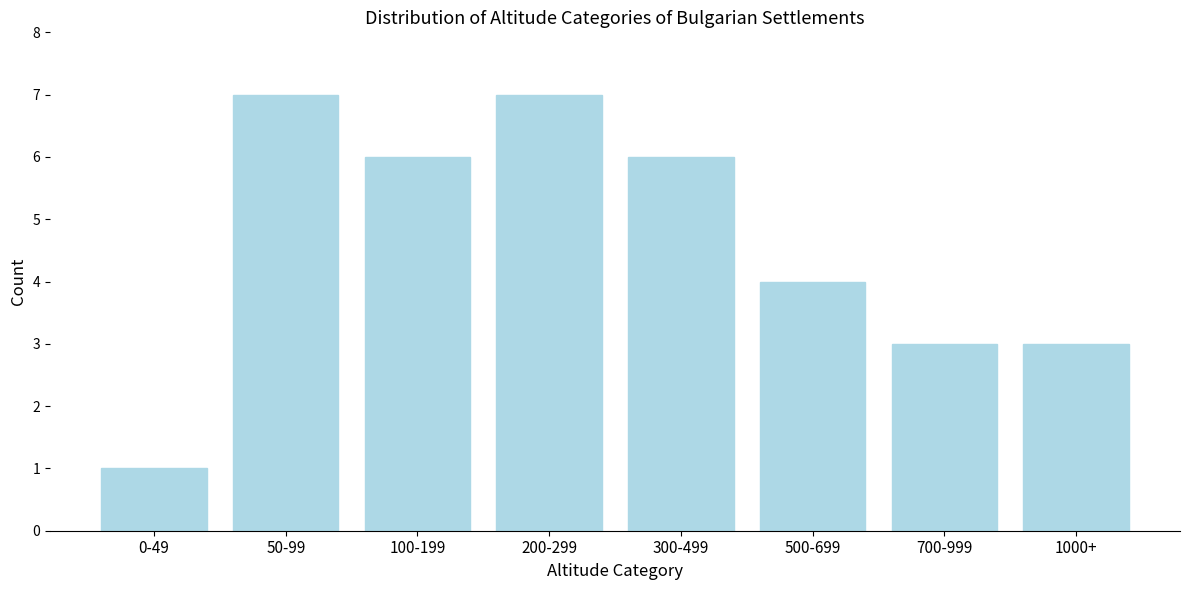

Reading right to left, extract all data points from this chart.

1000+=3	700-999=3	500-699=4	300-499=6	200-299=7	100-199=6	50-99=7	0-49=1